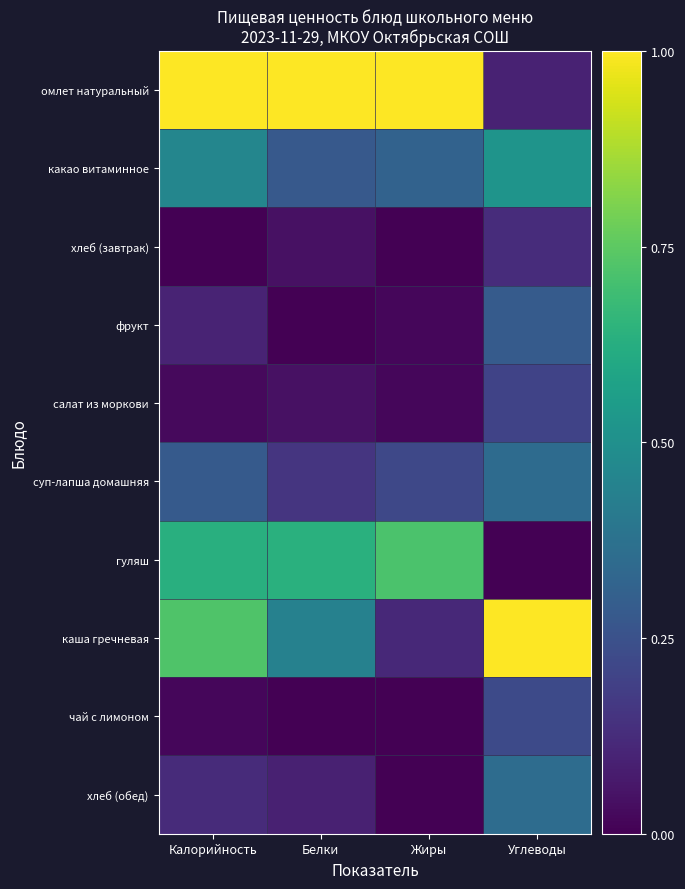

Between Белки and Углеводы, which series saw the biggest shift?

омлет натуральный